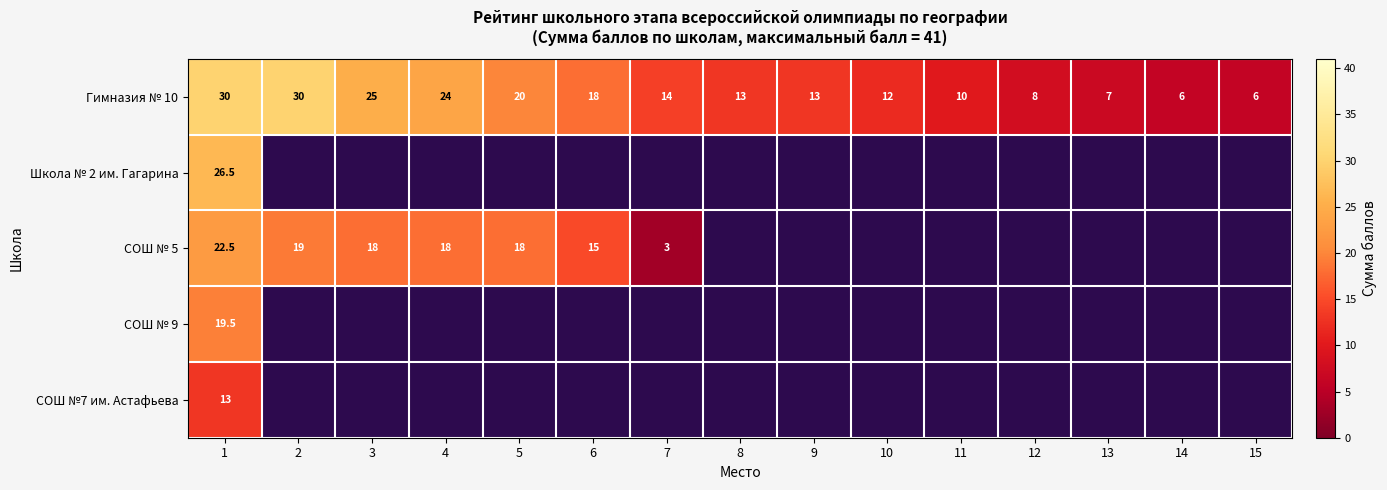

What is the total value across all series at 1?

111.5